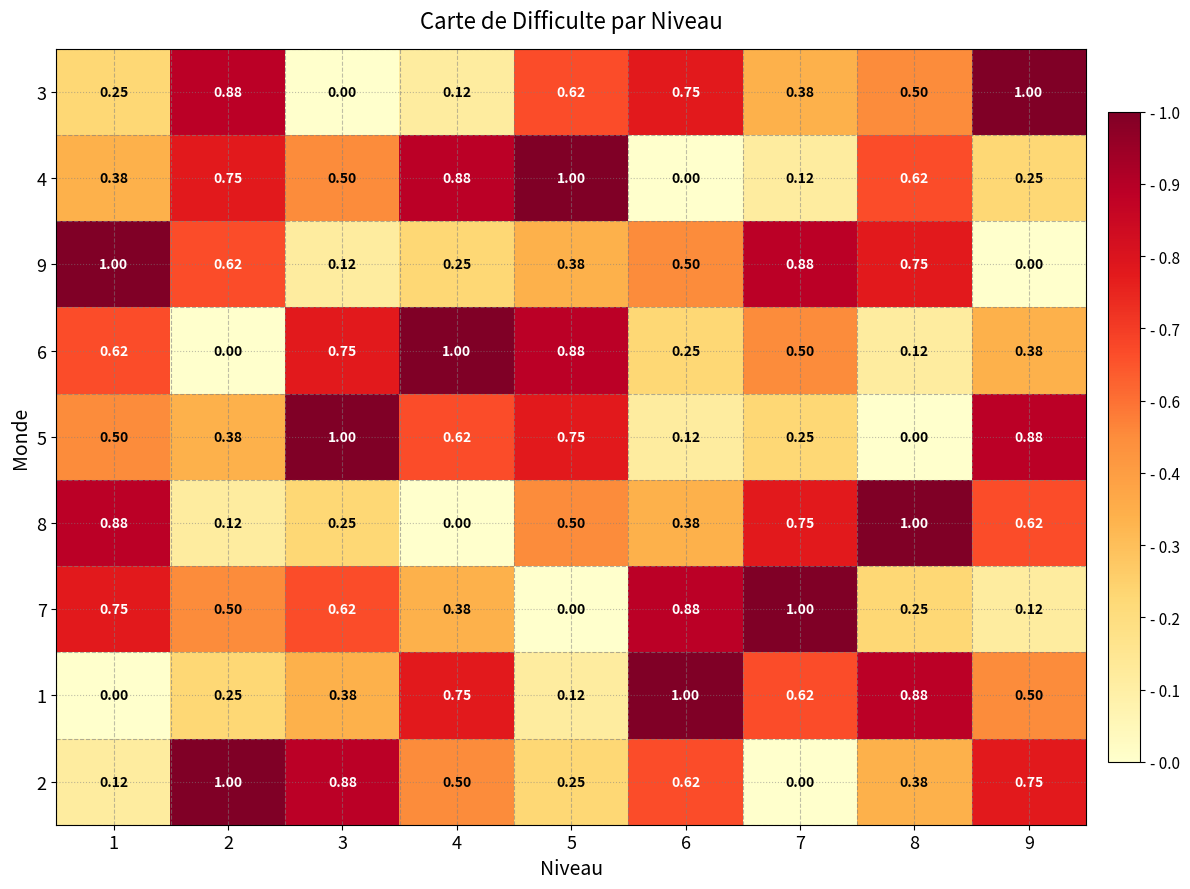

Reading left to right, extract all data points from this chart.

3: 1=0.2	2=0.9	3=0.0	4=0.1	5=0.6	6=0.8	7=0.4	8=0.5	9=1.0
4: 1=0.4	2=0.8	3=0.5	4=0.9	5=1.0	6=0.0	7=0.1	8=0.6	9=0.2
9: 1=1.0	2=0.6	3=0.1	4=0.2	5=0.4	6=0.5	7=0.9	8=0.8	9=0.0
6: 1=0.6	2=0.0	3=0.8	4=1.0	5=0.9	6=0.2	7=0.5	8=0.1	9=0.4
5: 1=0.5	2=0.4	3=1.0	4=0.6	5=0.8	6=0.1	7=0.2	8=0.0	9=0.9
8: 1=0.9	2=0.1	3=0.2	4=0.0	5=0.5	6=0.4	7=0.8	8=1.0	9=0.6
7: 1=0.8	2=0.5	3=0.6	4=0.4	5=0.0	6=0.9	7=1.0	8=0.2	9=0.1
1: 1=0.0	2=0.2	3=0.4	4=0.8	5=0.1	6=1.0	7=0.6	8=0.9	9=0.5
2: 1=0.1	2=1.0	3=0.9	4=0.5	5=0.2	6=0.6	7=0.0	8=0.4	9=0.8